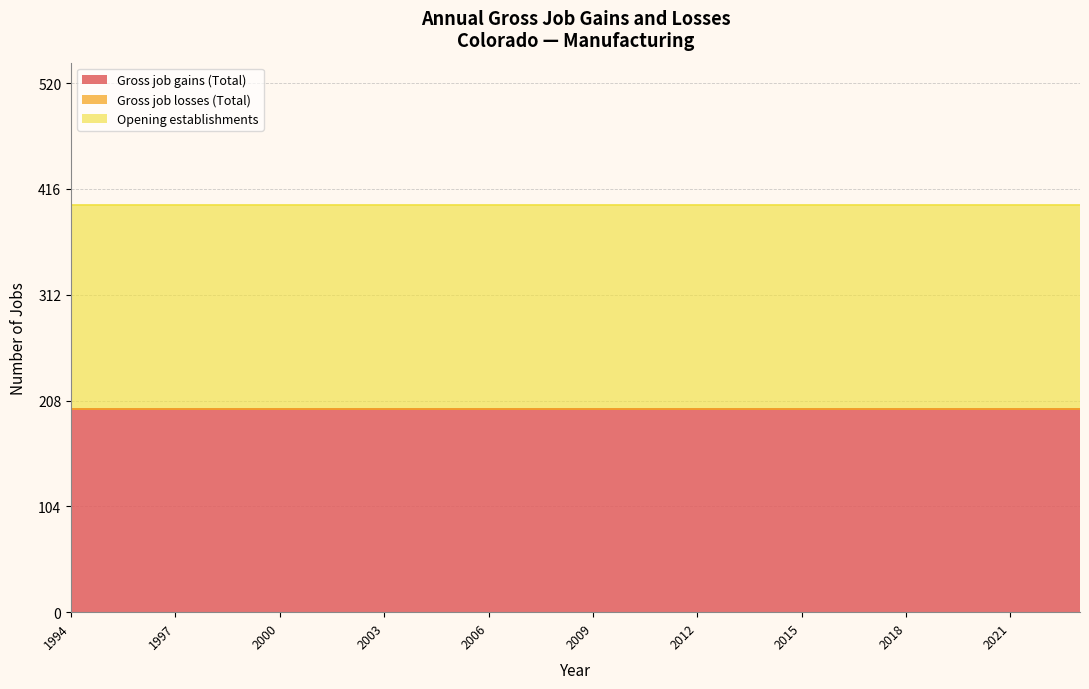

What is the highest value of the Gross job gains (Total) series?

200